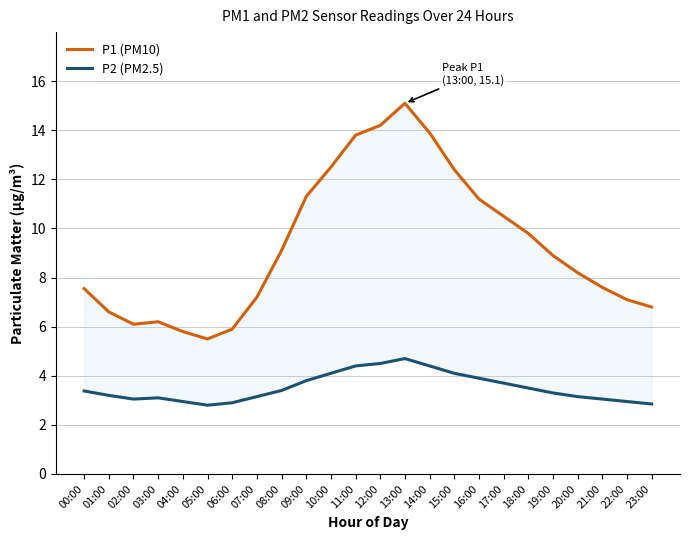

Reading left to right, list all the values displayed in this chart.

P1 (PM10): 7.5	6.6	6.1	6.2	5.8	5.5	5.9	7.2	9.1	11.3	12.5	13.8	14.2	15.1	13.9	12.4	11.2	10.5	9.8	8.9	8.2	7.6	7.1	6.8
P2 (PM2.5): 3.4	3.2	3.0	3.1	3.0	2.8	2.9	3.1	3.4	3.8	4.1	4.4	4.5	4.7	4.4	4.1	3.9	3.7	3.5	3.3	3.1	3.0	3.0	2.9